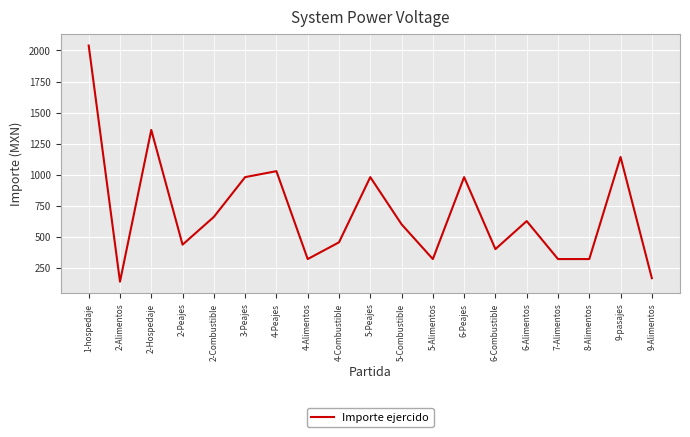

What value does the data have at 6-Peajes?

980.0